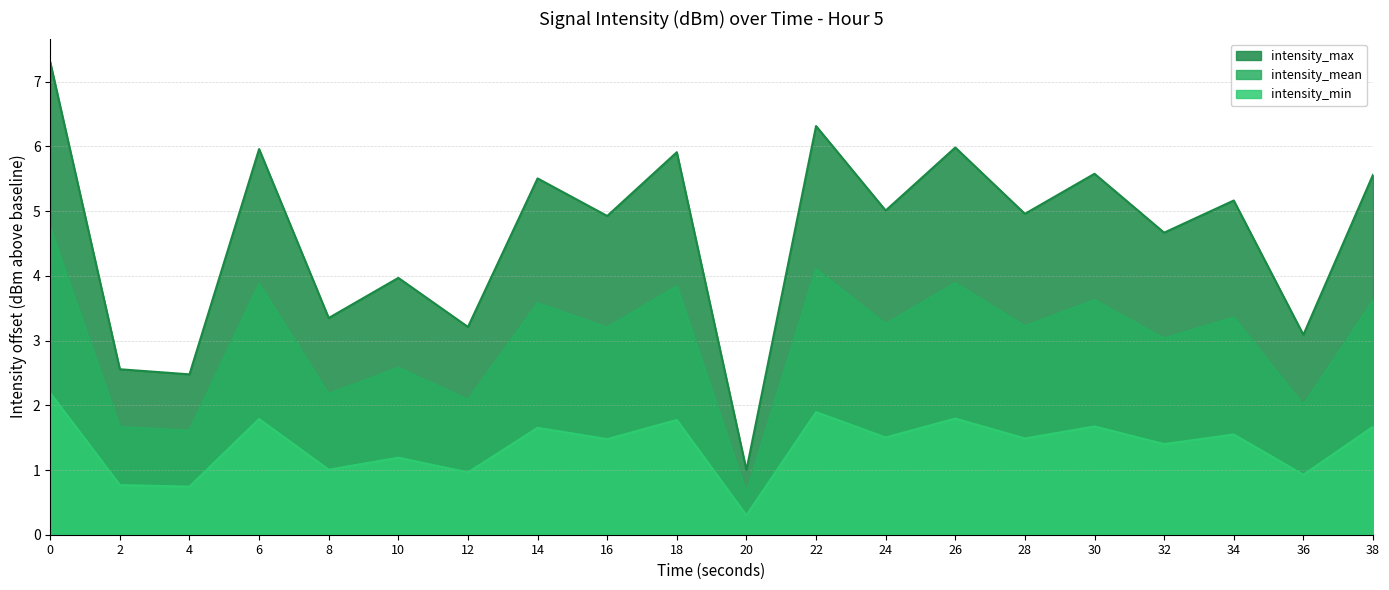

Rank the series at 8 from lowest to highest value.

intensity_min, intensity_mean, intensity_max